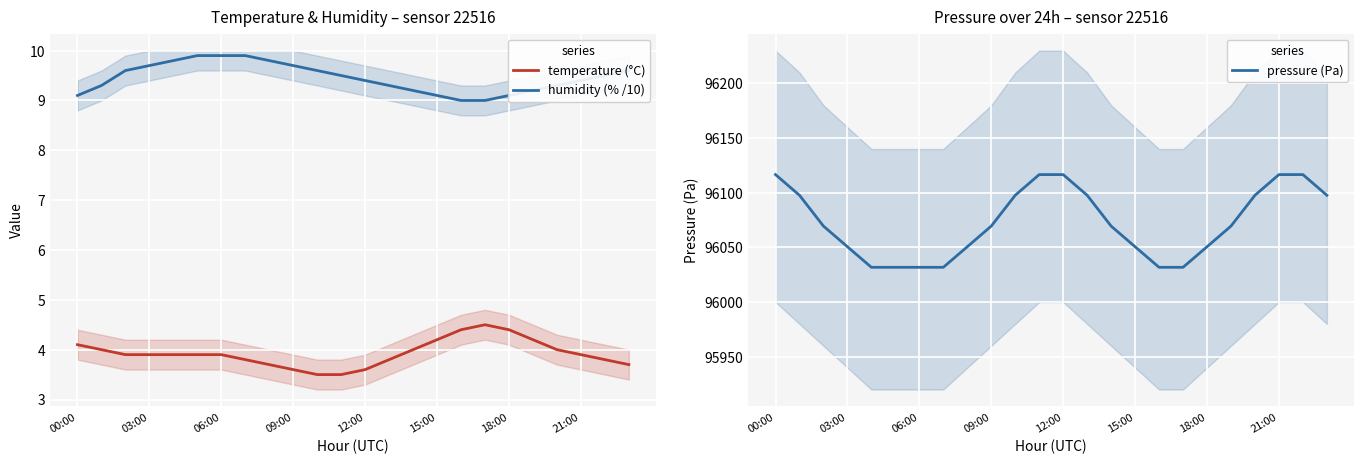

At 16, list the series in order from smallest to largest.

temperature (°C), humidity (% /10), pressure (Pa)